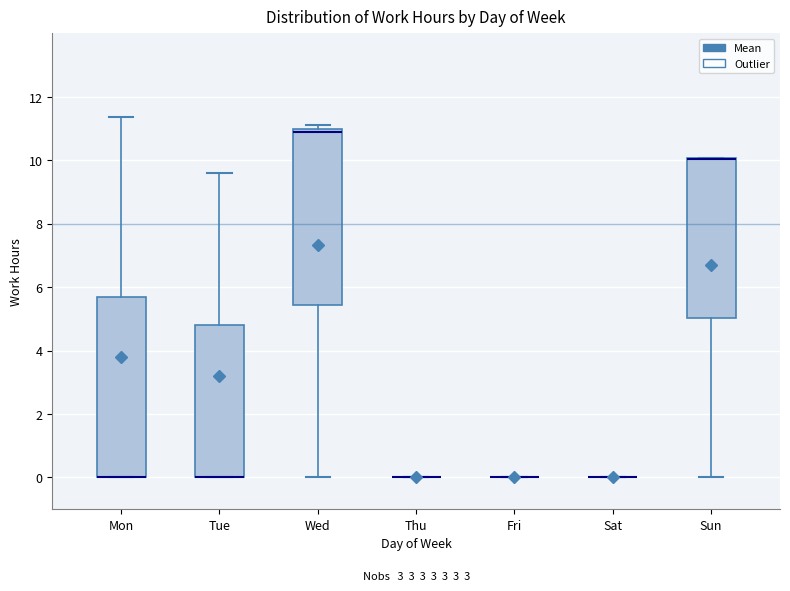

Reading left to right, read every box against the y-axis: the position of its median line, the range the box covers, and the ends of its whiskers. The values are not printed on the chart, so give them approximately, as read against the axis.

Mon: median 0.0 (drawn on the box's lower edge), box 0.0 to 5.6, whiskers 0.0 to 11.4
Tue: median 0.0 (drawn on the box's lower edge), box 0.0 to 4.8, whiskers 0.0 to 9.6
Wed: median 10.8, box 5.4 to 11.0, whiskers 0.0 to 11.2
Thu: box collapsed to a line at 0.0, whiskers 0.0 to 0.0
Fri: box collapsed to a line at 0.0, whiskers 0.0 to 0.0
Sat: box collapsed to a line at 0.0, whiskers 0.0 to 0.0
Sun: median 10.0 (drawn on the box's upper edge), box 5.0 to 10.0, whiskers 0.0 to 10.0